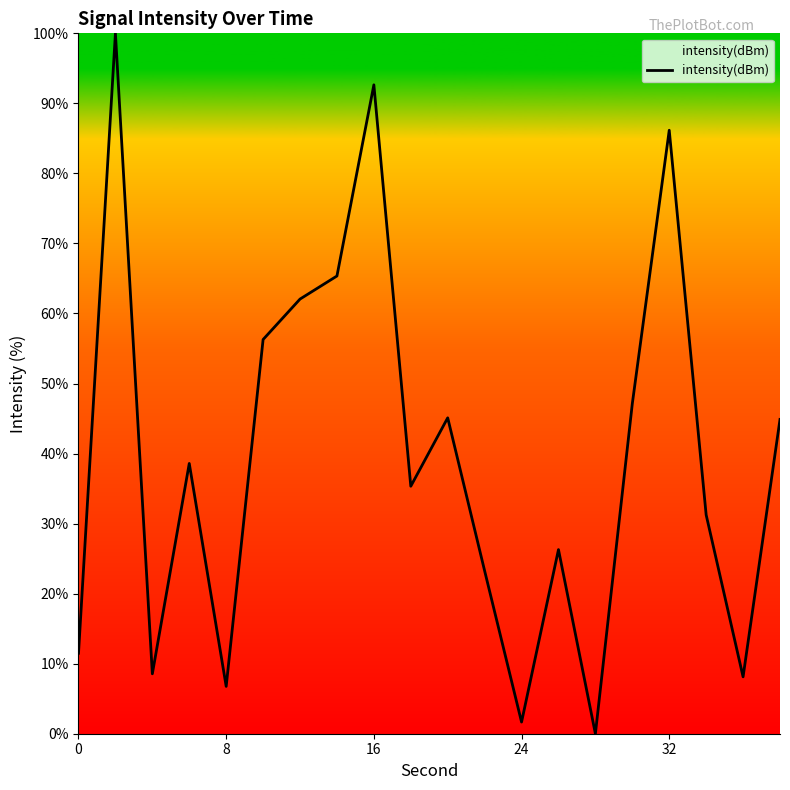

What is the greatest value displayed?

100.0